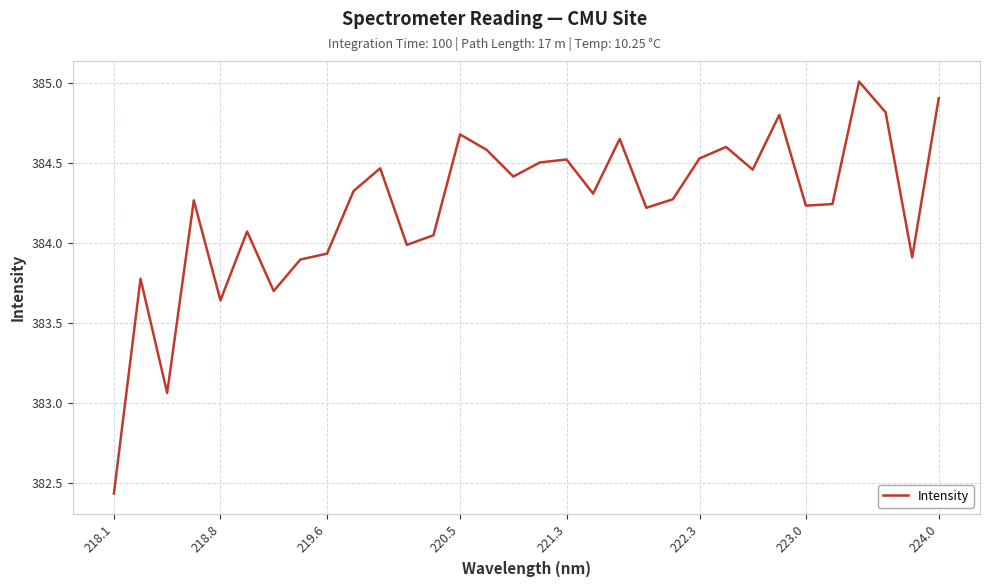

Is this an area chart (filled region under the line)?

No